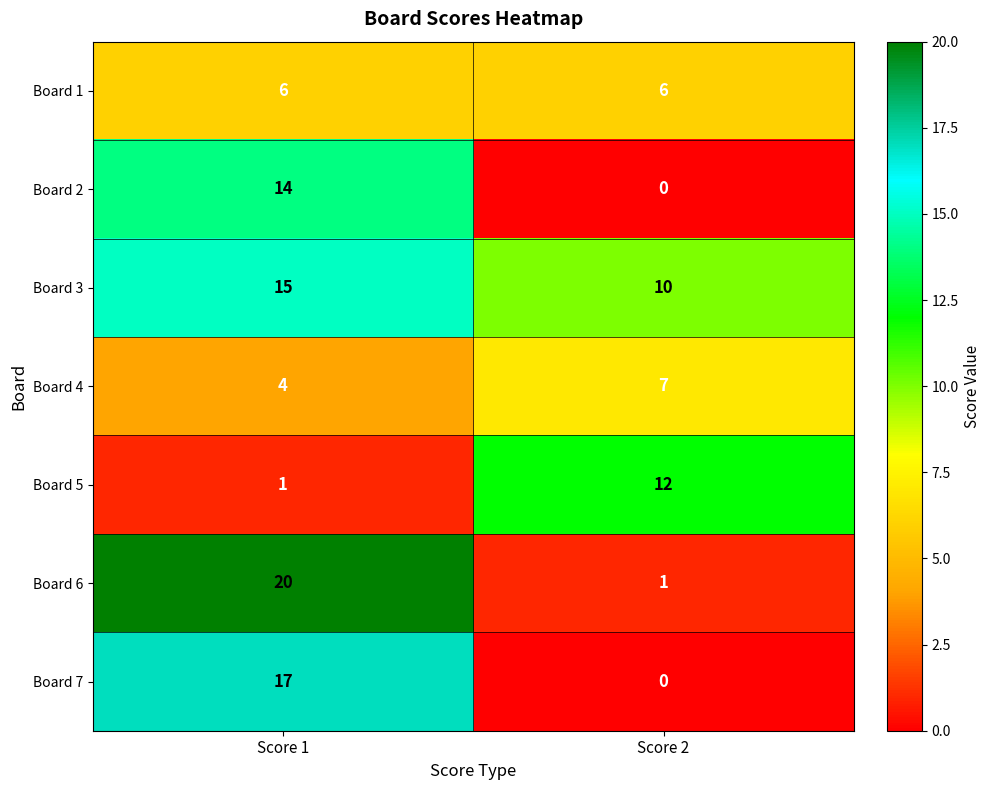

What is the maximum value for Board 3?

15